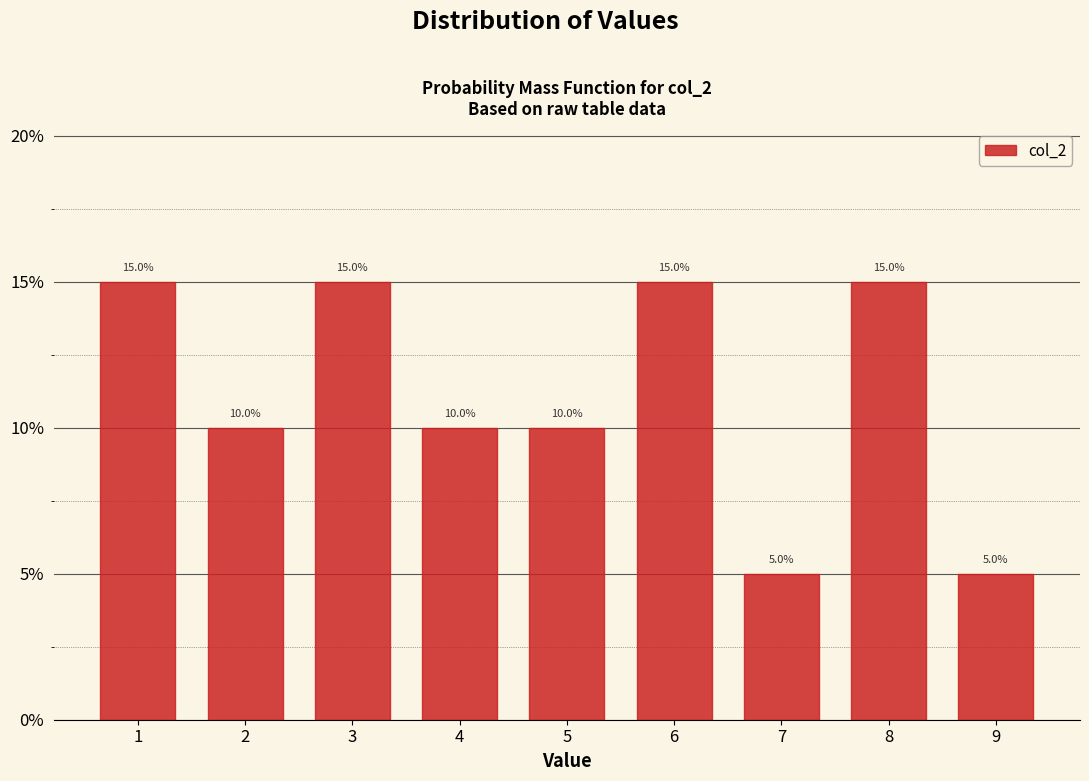

Reading left to right, transcribe this chart: for each bar, give the range it covers on the x-axis and its height.

0.5 to 1.5: 15.0
1.5 to 2.5: 10.0
2.5 to 3.5: 15.0
3.5 to 4.5: 10.0
4.5 to 5.5: 10.0
5.5 to 6.5: 15.0
6.5 to 7.5: 5.0
7.5 to 8.5: 15.0
8.5 to 9.5: 5.0